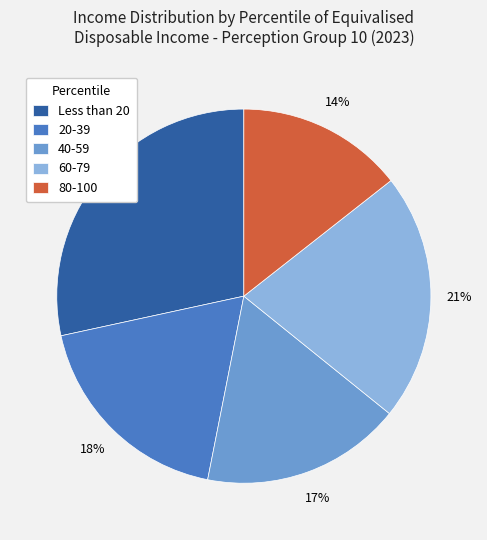

What is the smallest slice in the pie chart?

80-100